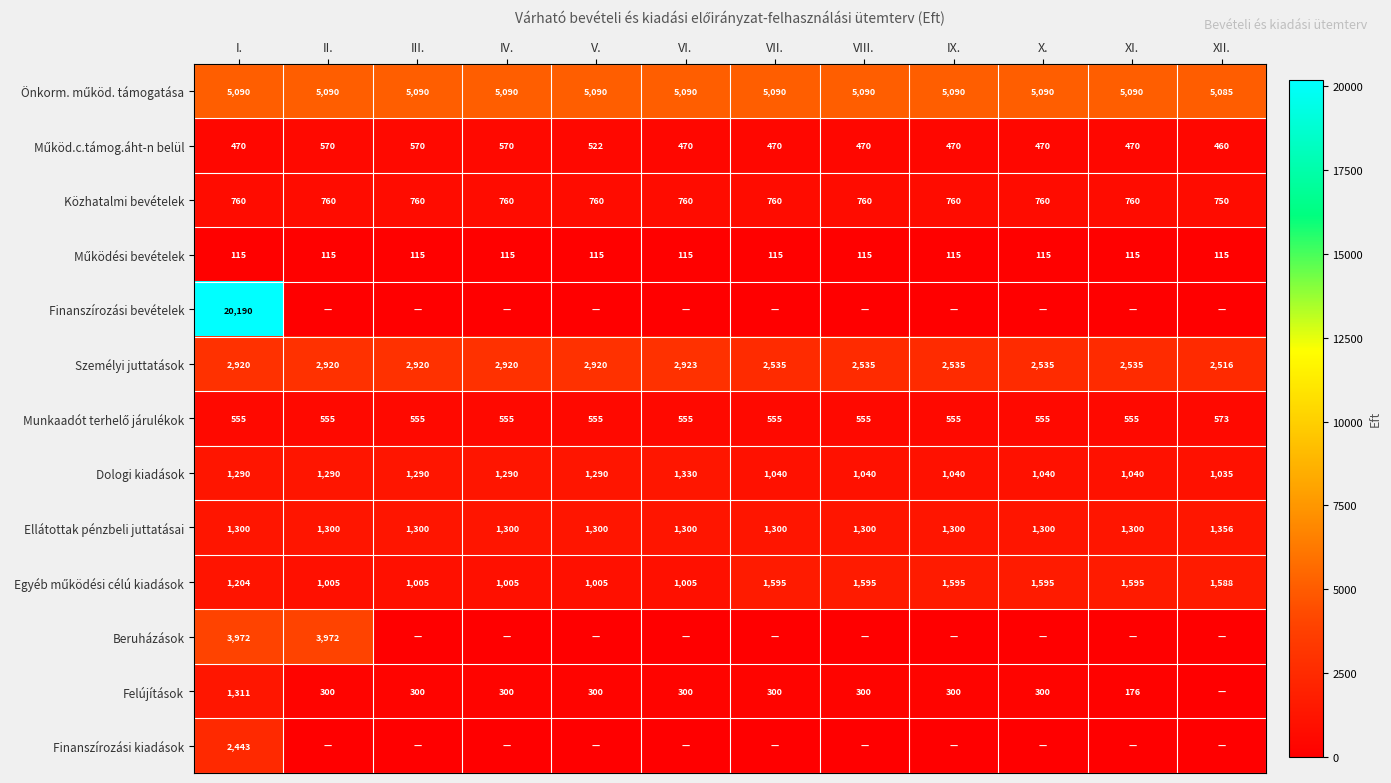

What is the average value of the Dologi kiadások series?

1168